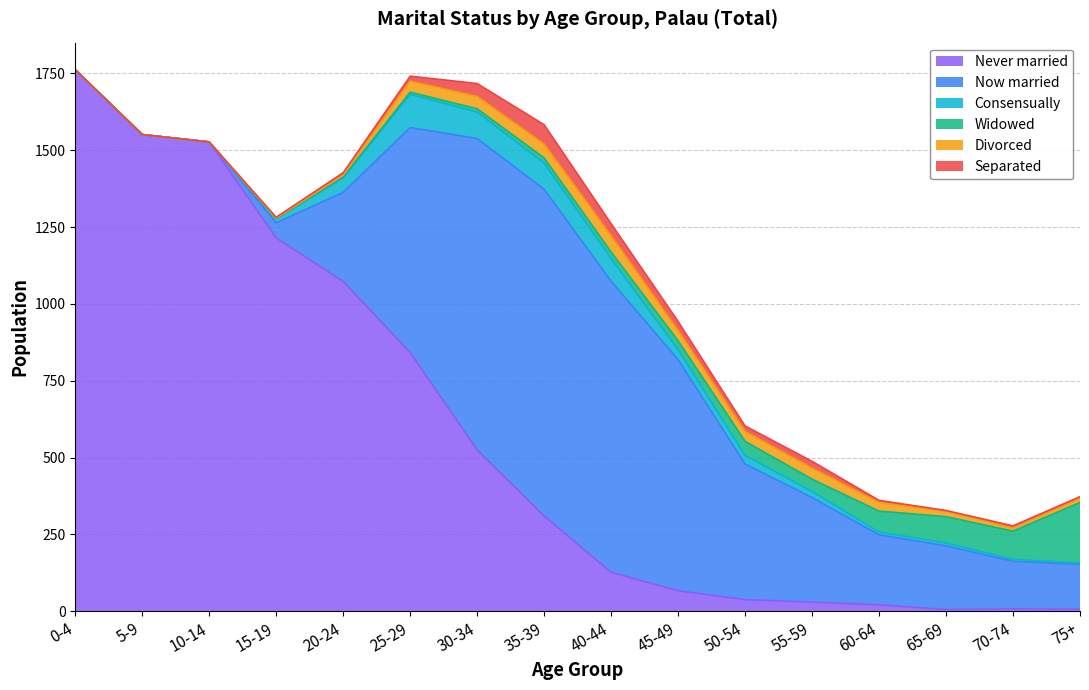

What is the maximum value shown in the chart?

1762